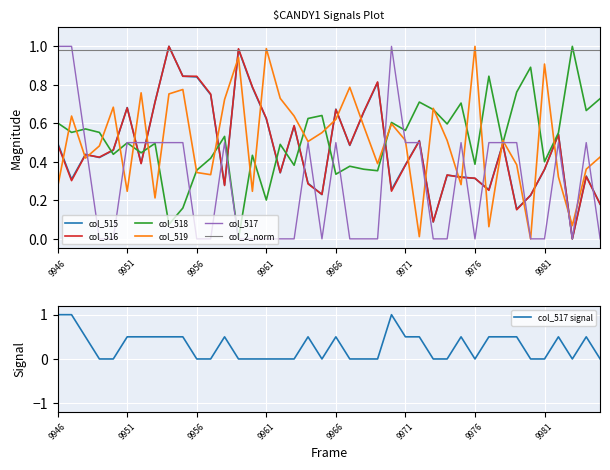

How many categories are shown in the chart?

40